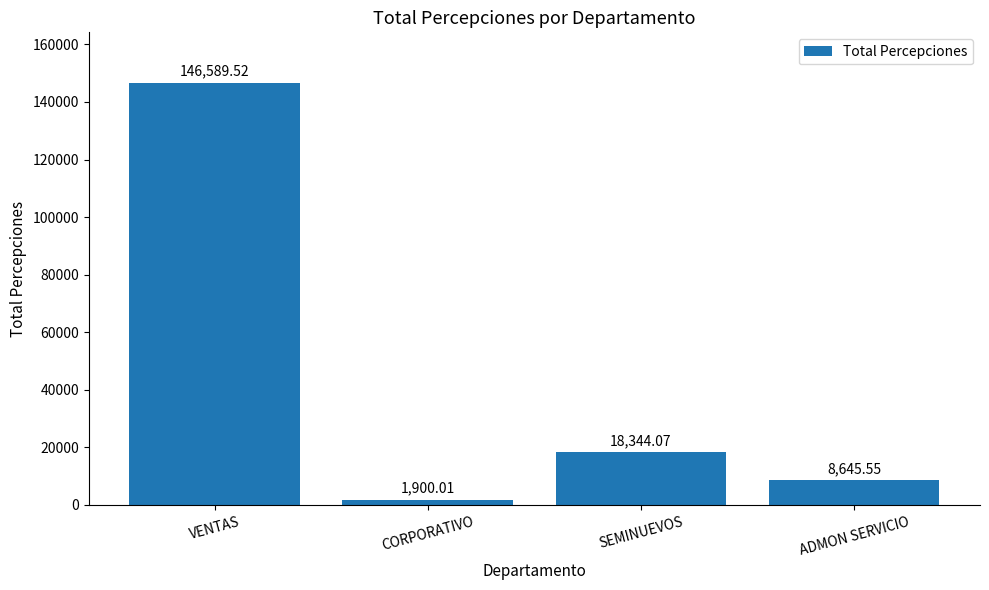

Where does the data first go above 18344?

VENTAS